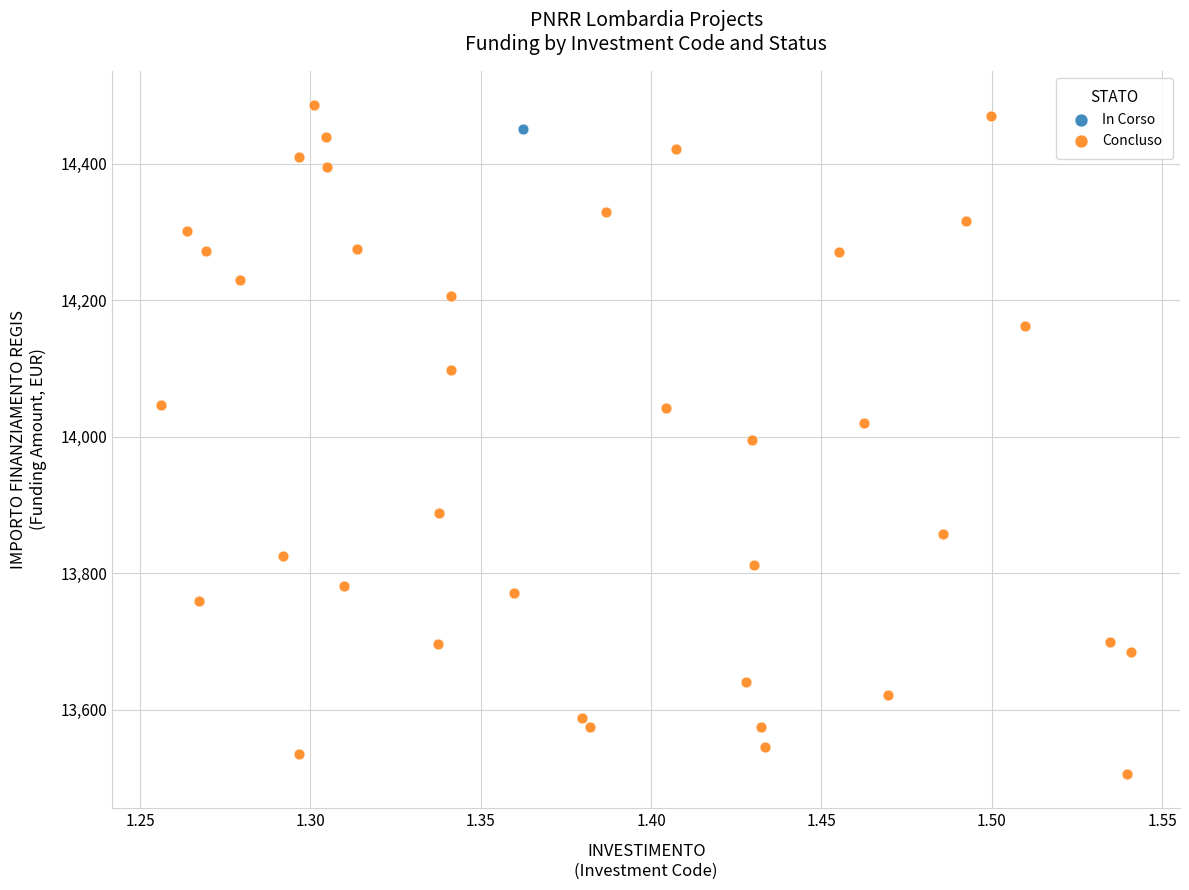

What are all the series names shown in the legend?

In Corso, Concluso